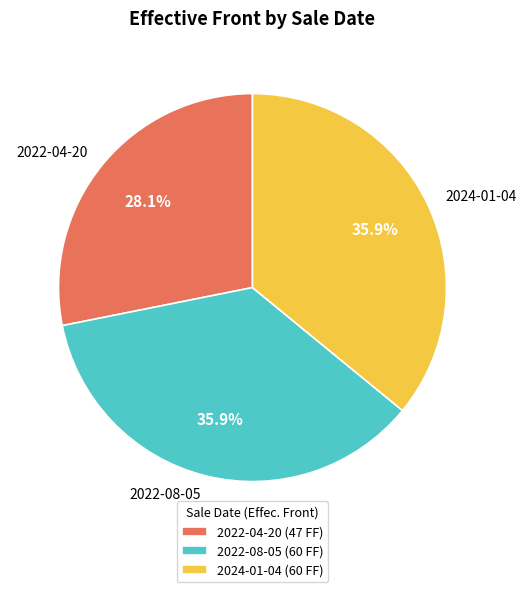

Does 2024-01-04 account for over 50% of the chart?

No